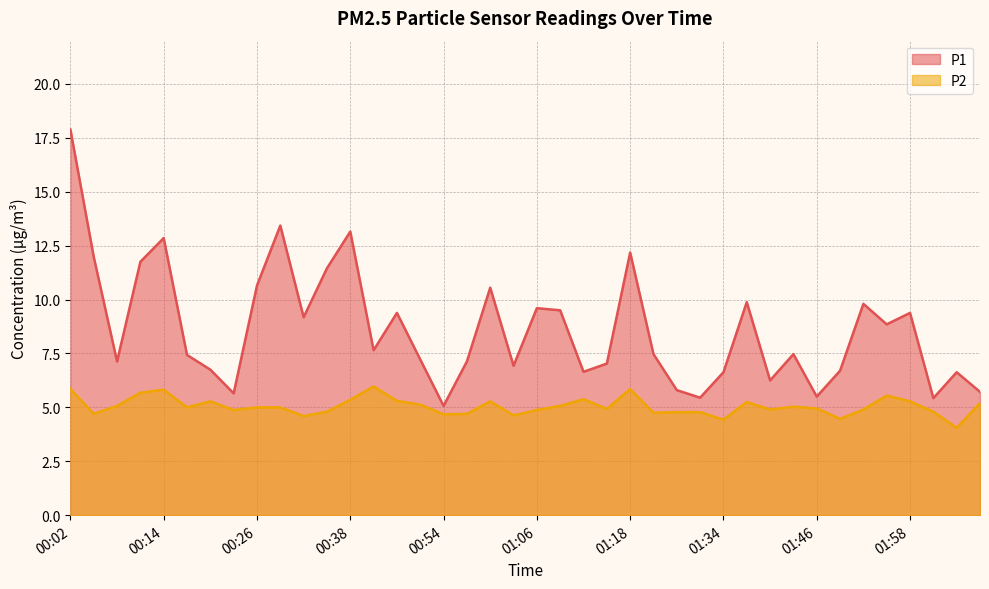

Where does the P2 series first go above 5?

00:02